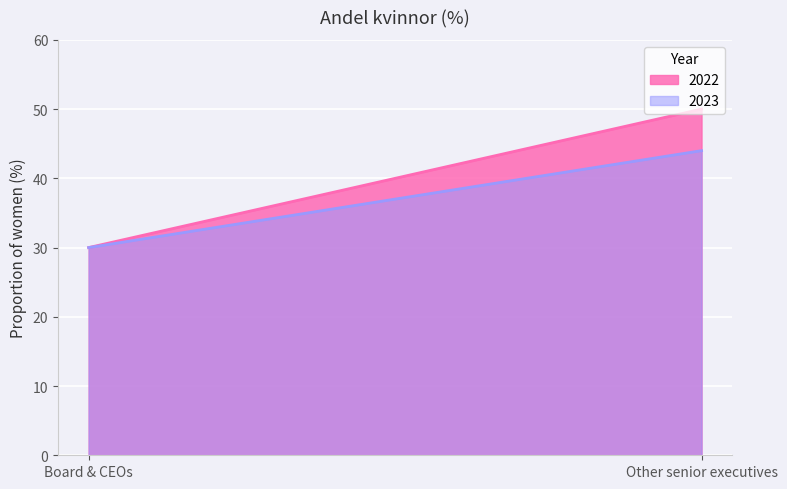

Does the chart display data point markers on the line(s)?

No